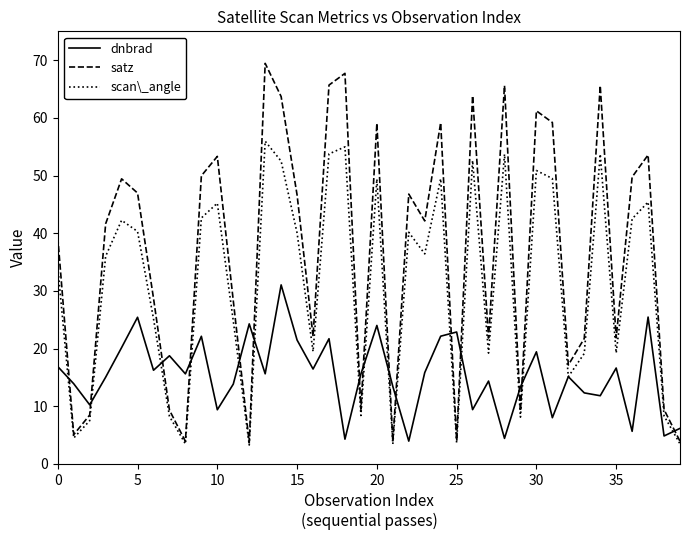

Is this an area chart (filled region under the line)?

No